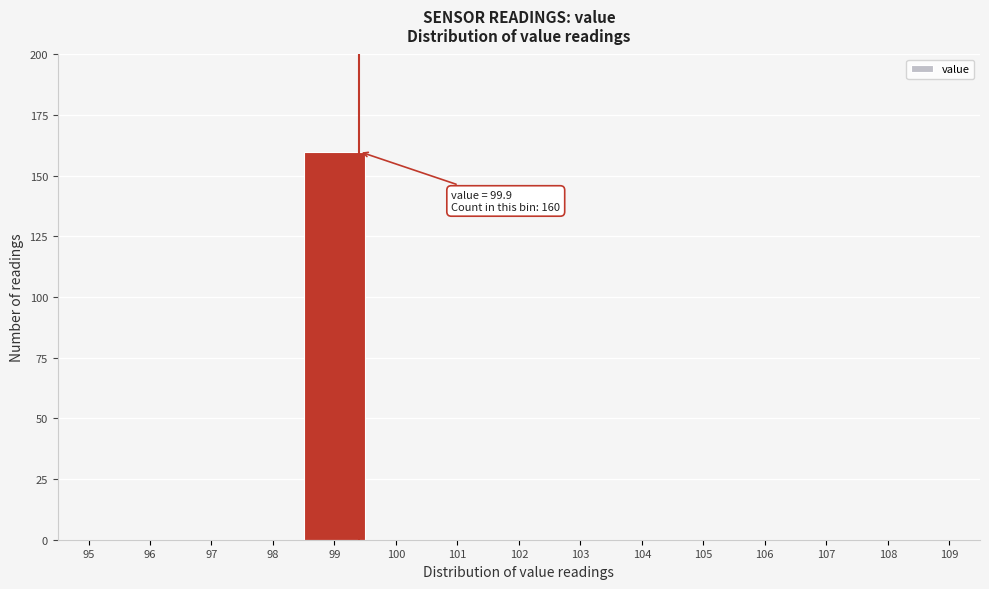

Reading left to right, extract all data points from this chart.

95=0	96=0	97=0	98=0	99=160	100=0	101=0	102=0	103=0	104=0	105=0	106=0	107=0	108=0	109=0